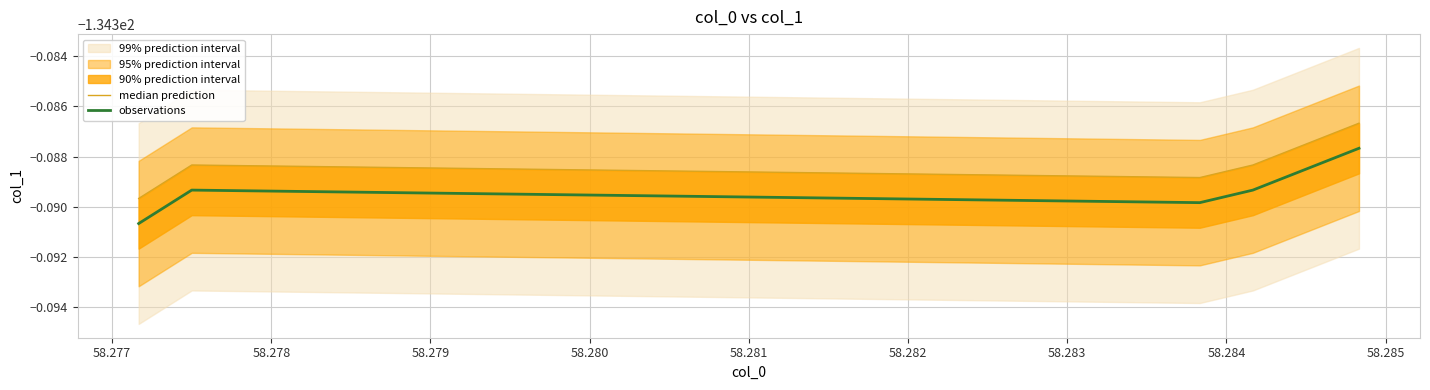

Reading right to left, extract all data points from this chart.

median prediction: -134.4	-134.4	-134.4	-134.4	-134.4
observations: -134.4	-134.4	-134.4	-134.4	-134.4